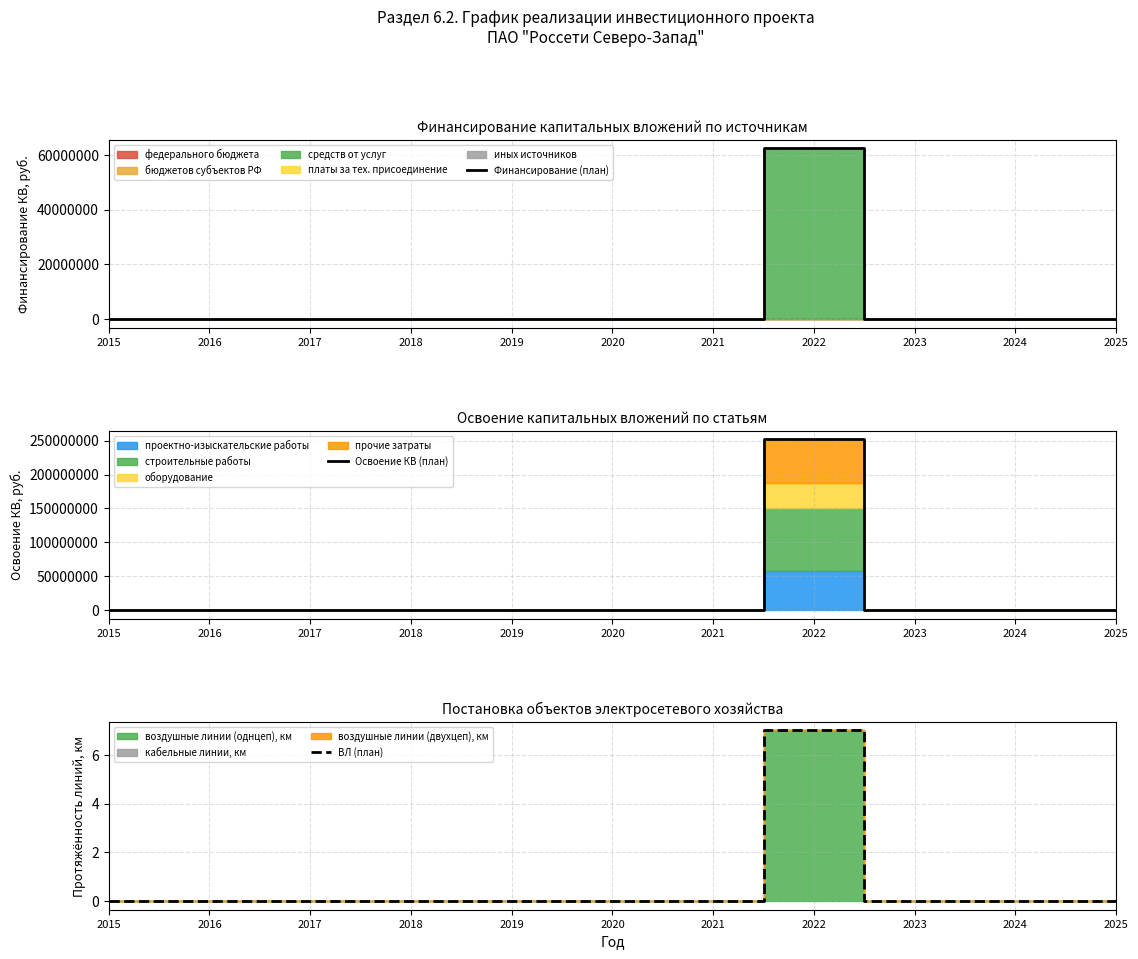

What is the difference between the maximum and minimum values in the Финансирование (план) series?

62404348